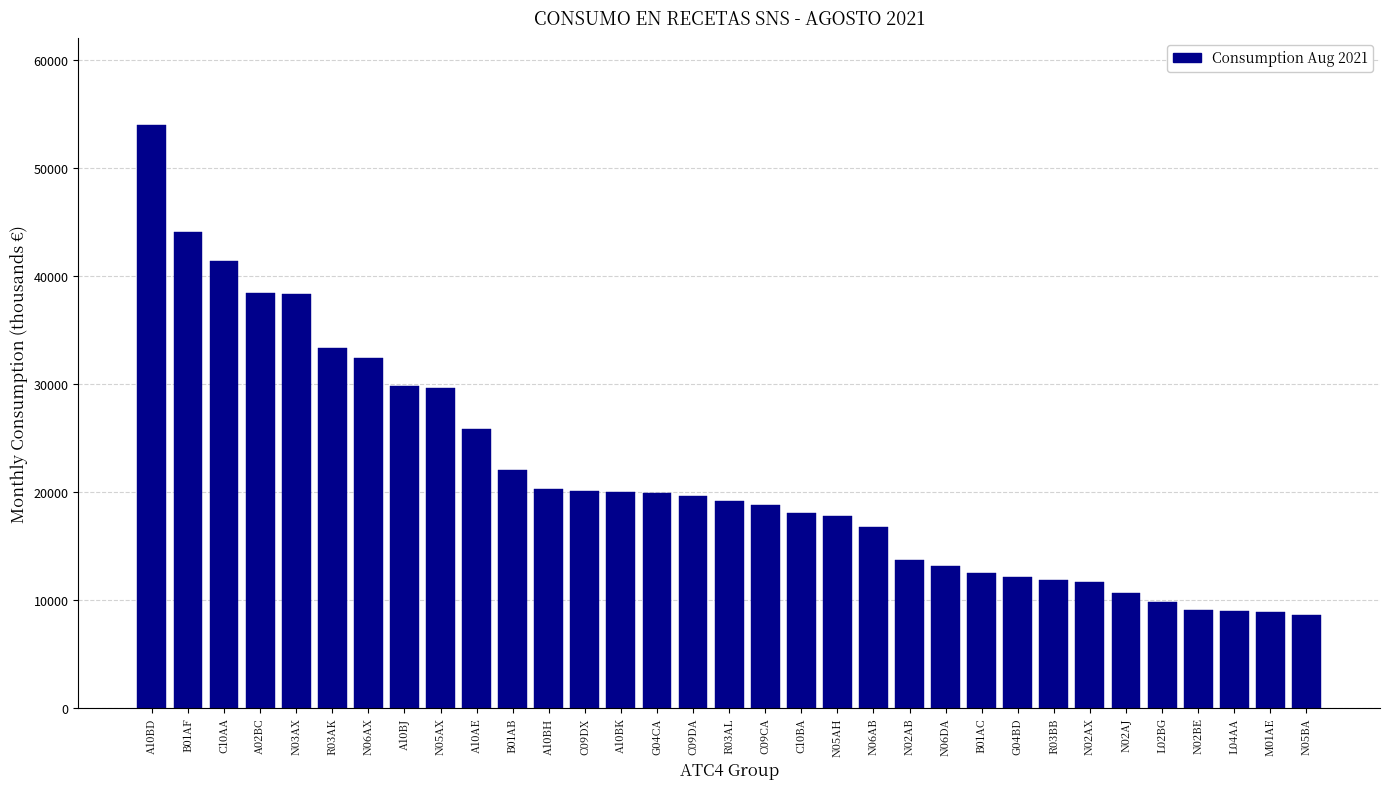

Which category has the highest value across all series?

A10BD